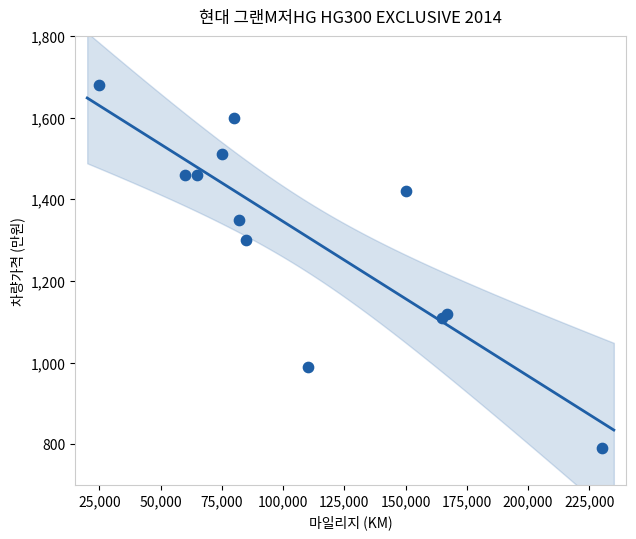

What Y value in the scatter plot is closest to 1235?

1300